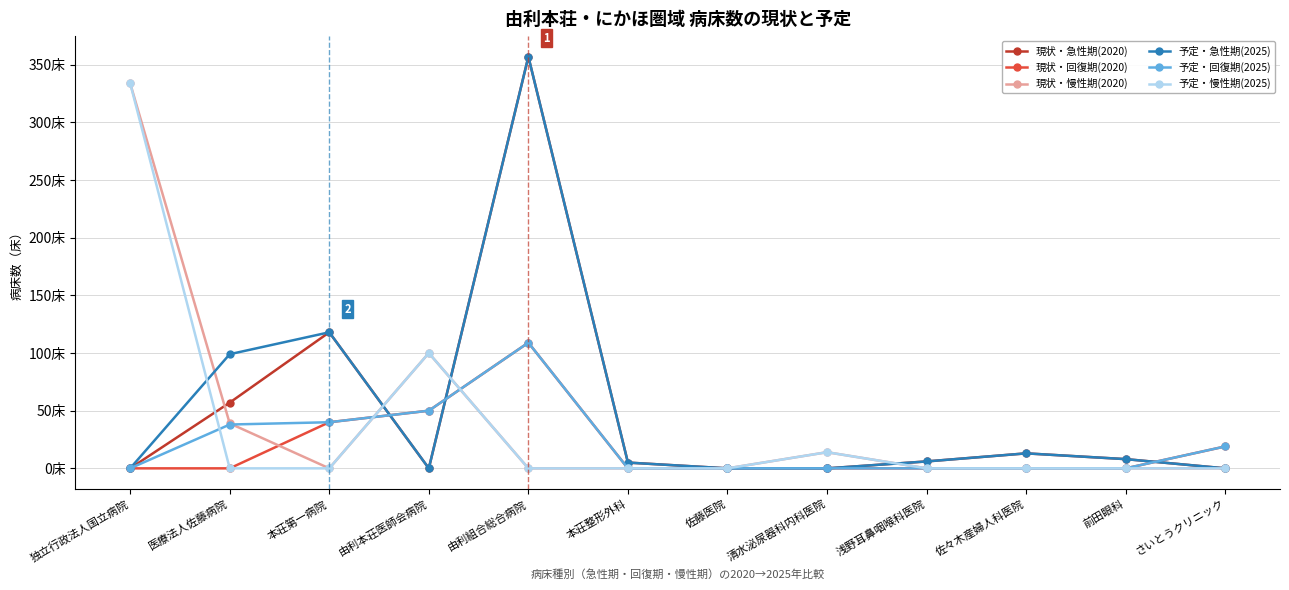

What is the label of the 2nd point from the right?

前田眼科